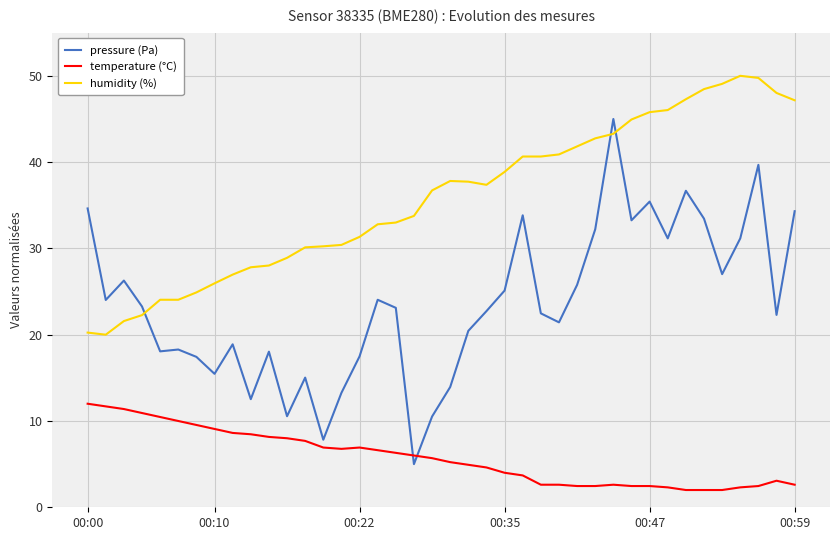

Which series has the largest total across all categories?

humidity (%)